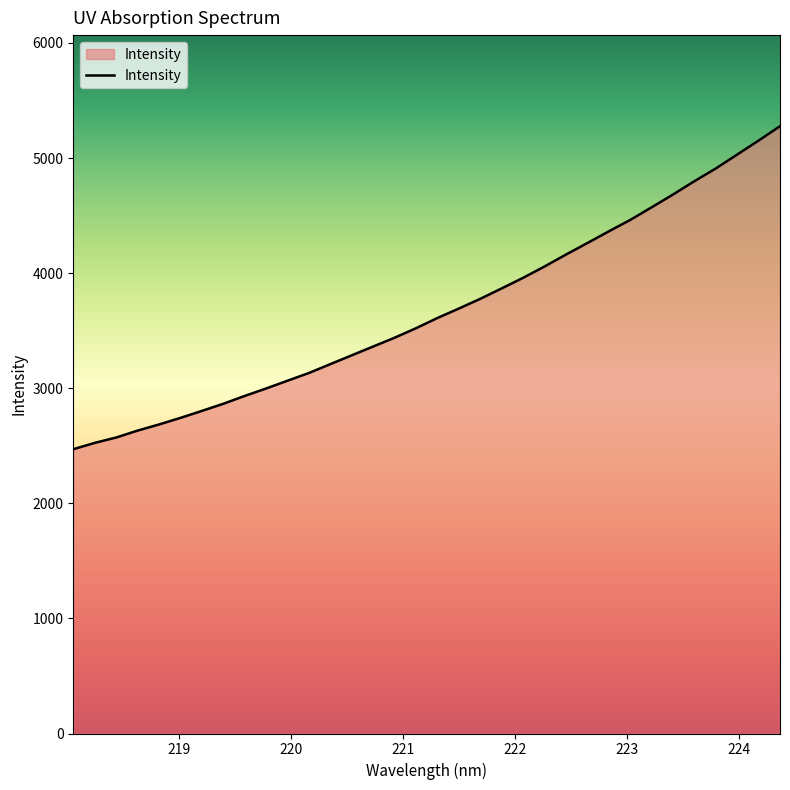

What is the greatest value displayed?

5276.6